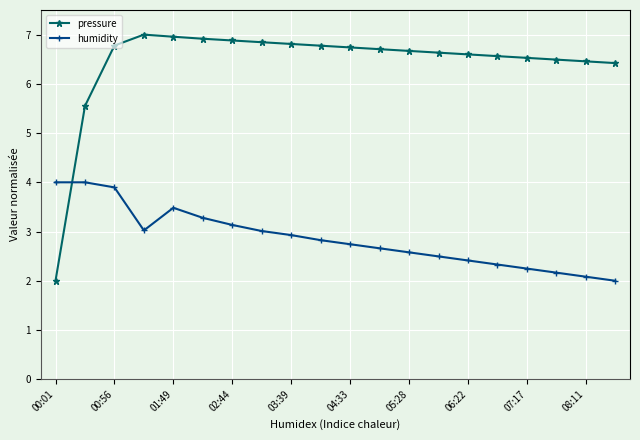

True or false: pressure has more than 0 interior local peaks.

True